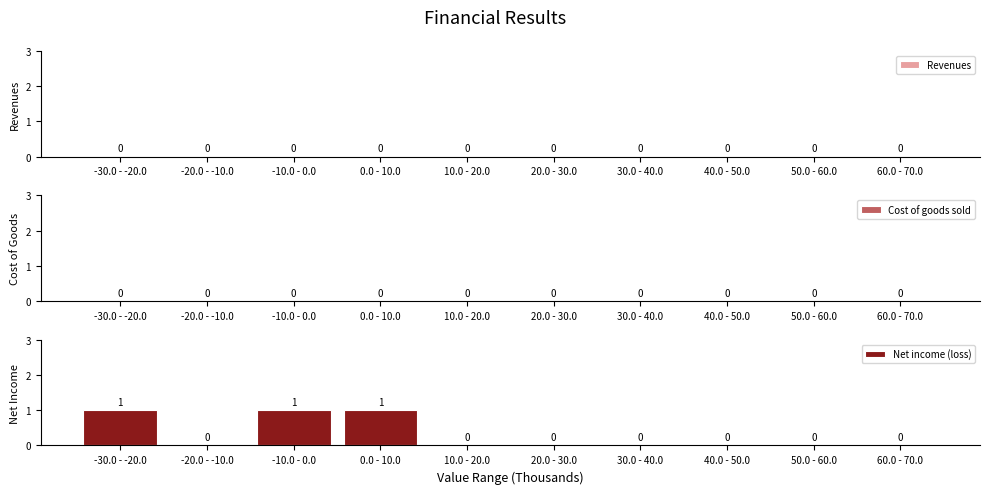

Reading left to right, list all the values displayed in this chart.

-30.0 - -20.0=1	-20.0 - -10.0=0	-10.0 - 0.0=1	0.0 - 10.0=1	10.0 - 20.0=0	20.0 - 30.0=0	30.0 - 40.0=0	40.0 - 50.0=0	50.0 - 60.0=0	60.0 - 70.0=0